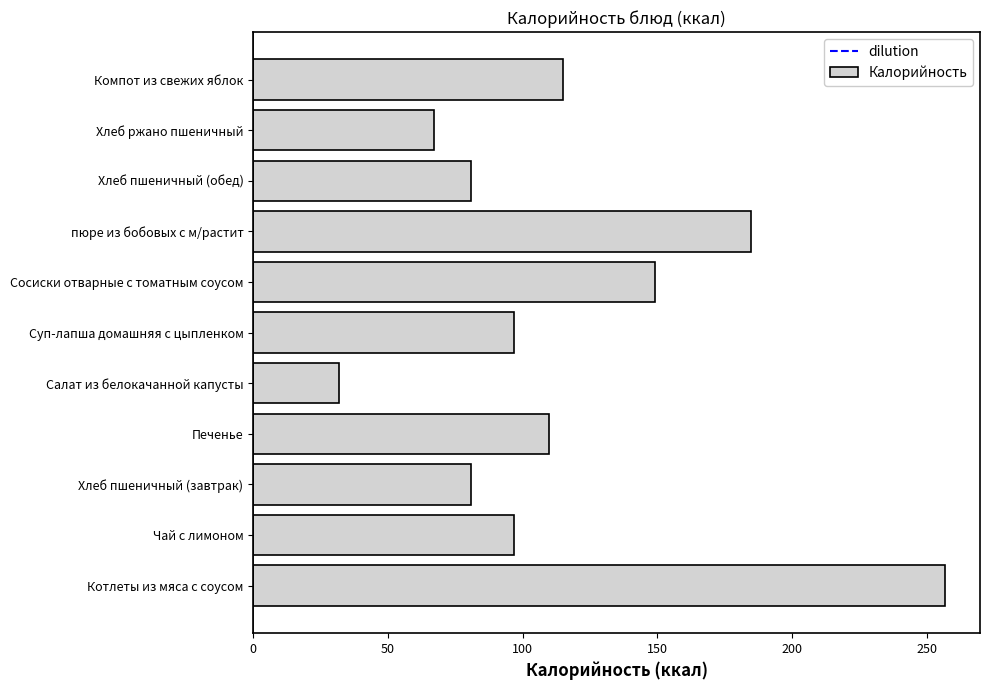

Is it true that the value at Салат из белокачанной капусты is 32?

True